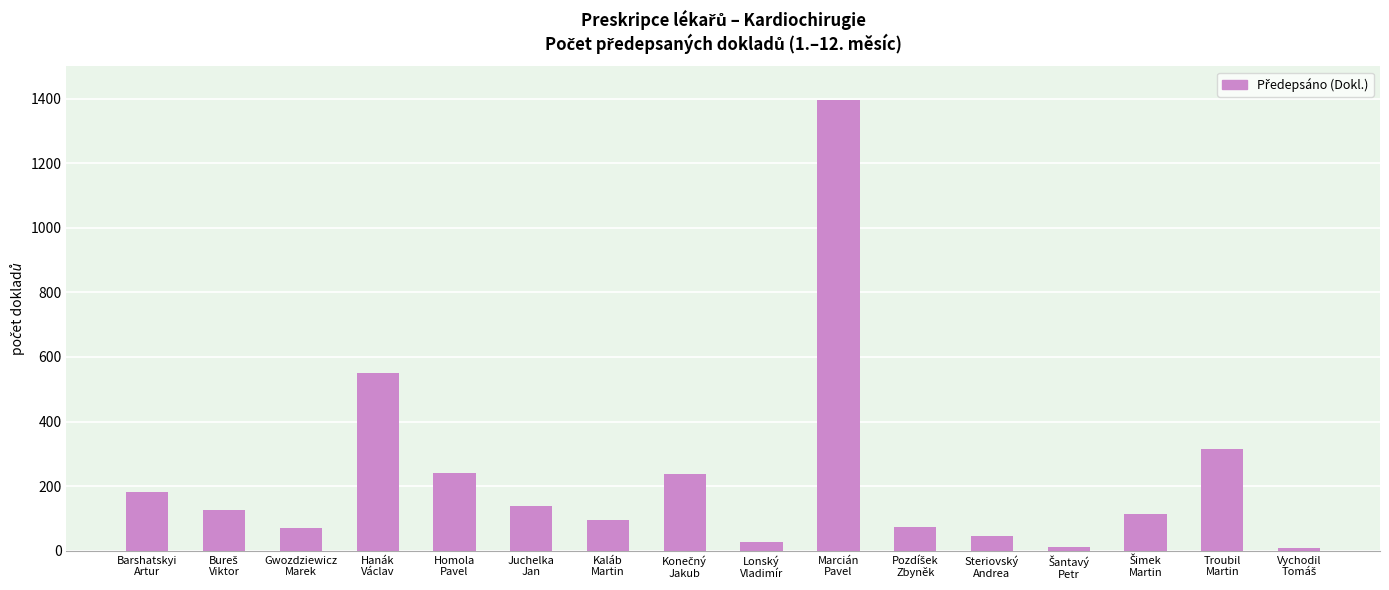

What is the greatest value displayed?

1397